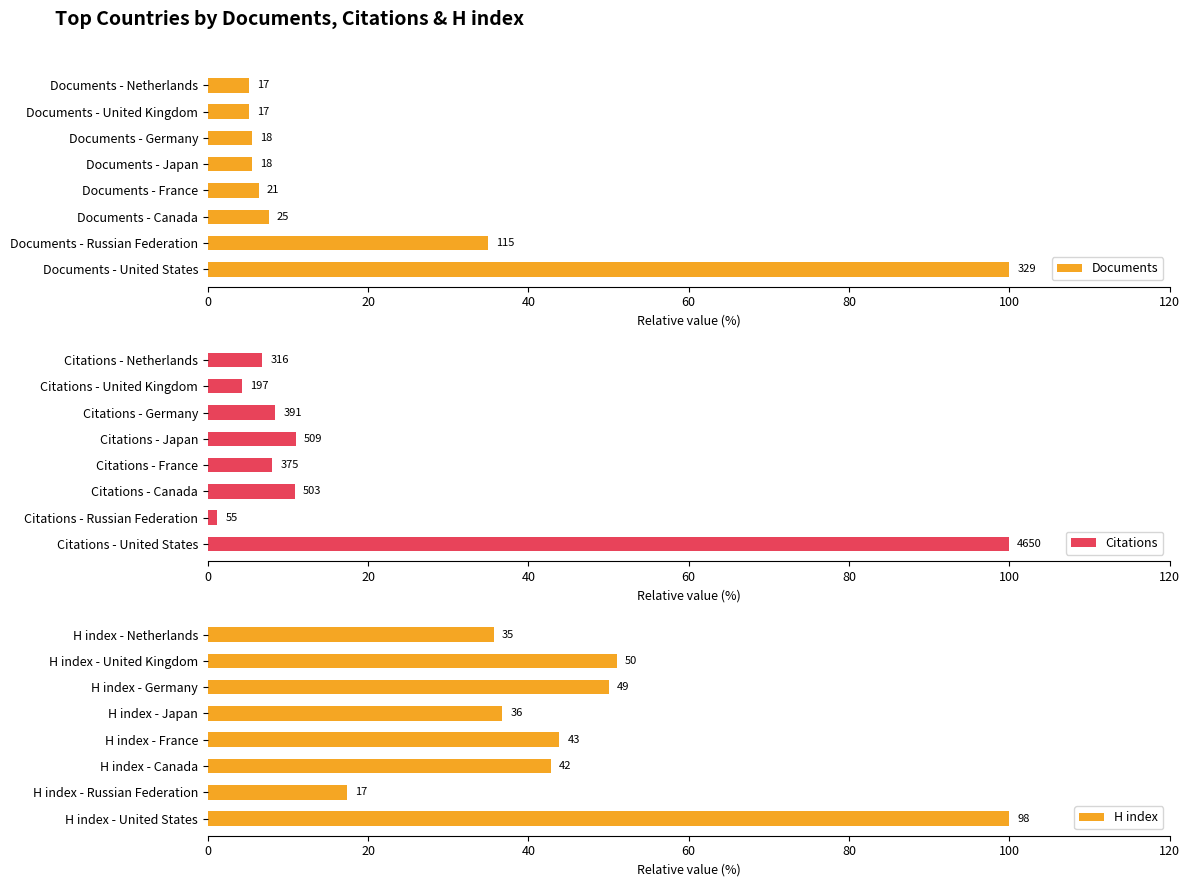

Which has a higher value, Documents - France or Documents - Japan?

Documents - France